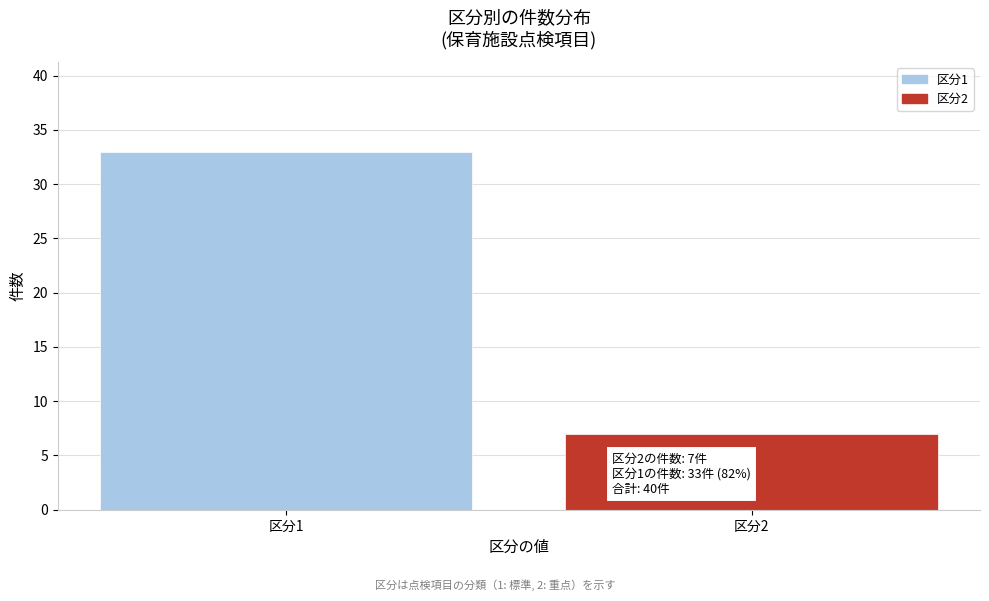

Reading right to left, extract all data points from this chart.

7	33